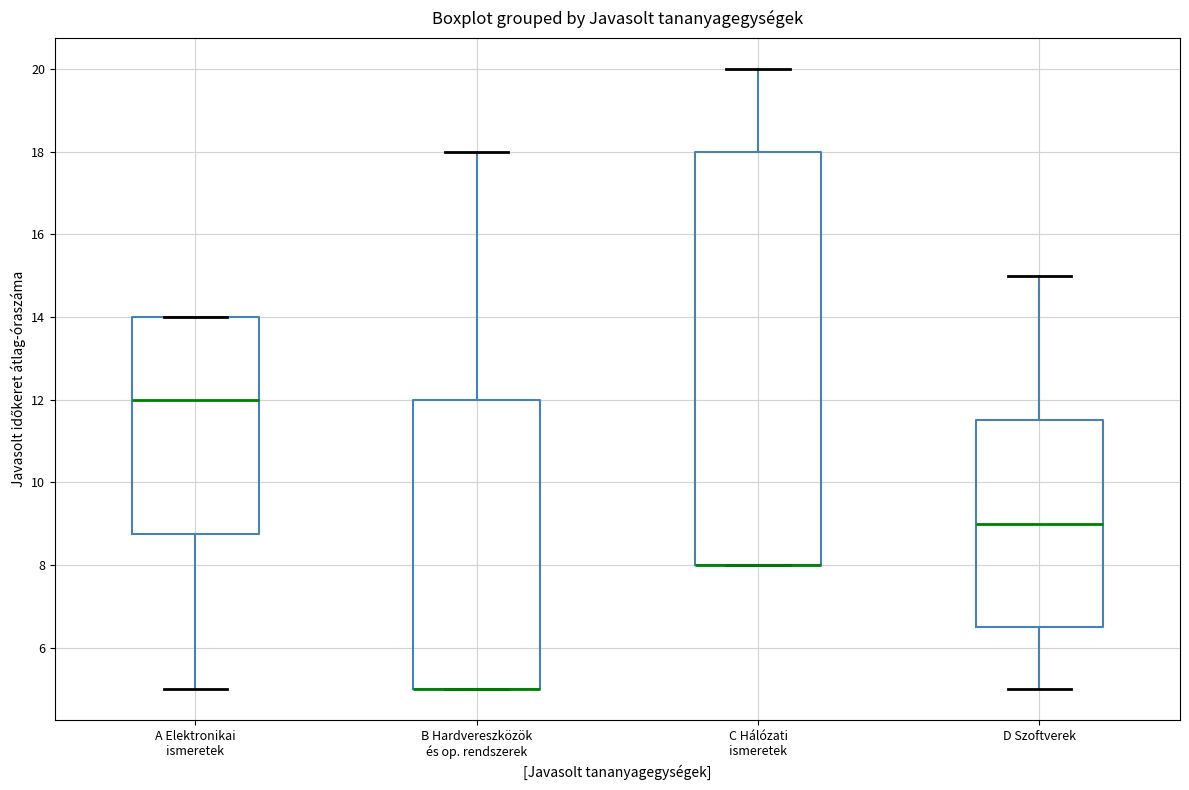

Comparing the boxes themselves (not the whiskers), which one is the tallest?

C Hálózati ismeretek